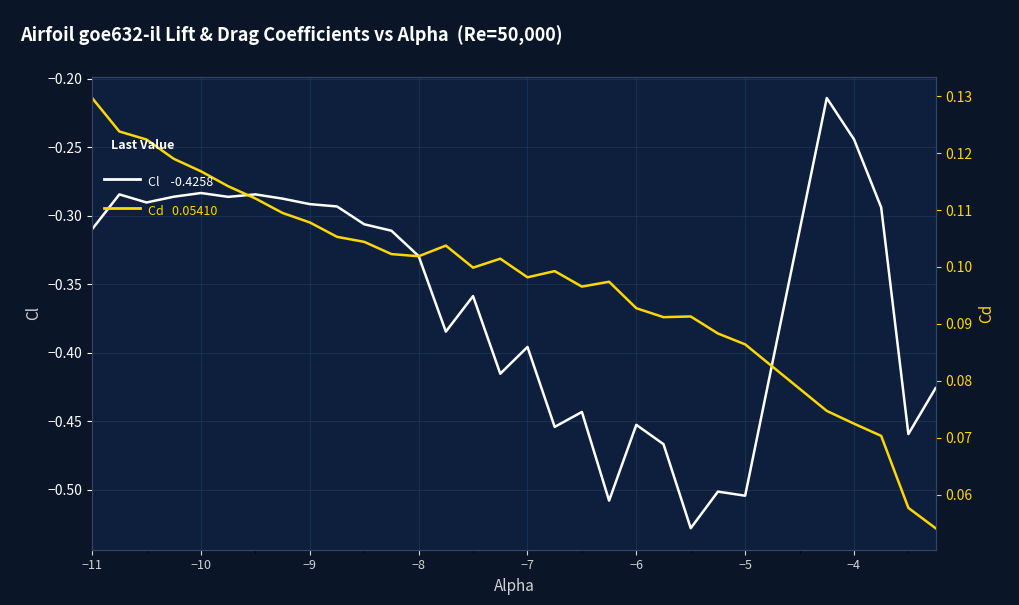

What are all the series names shown in the legend?

Cl, Cd